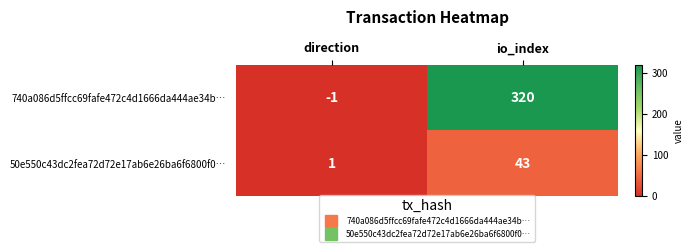

Where is 740a086d5ffcc69fafe472c4d1666da444ae34b… nearest to the value 159?

direction